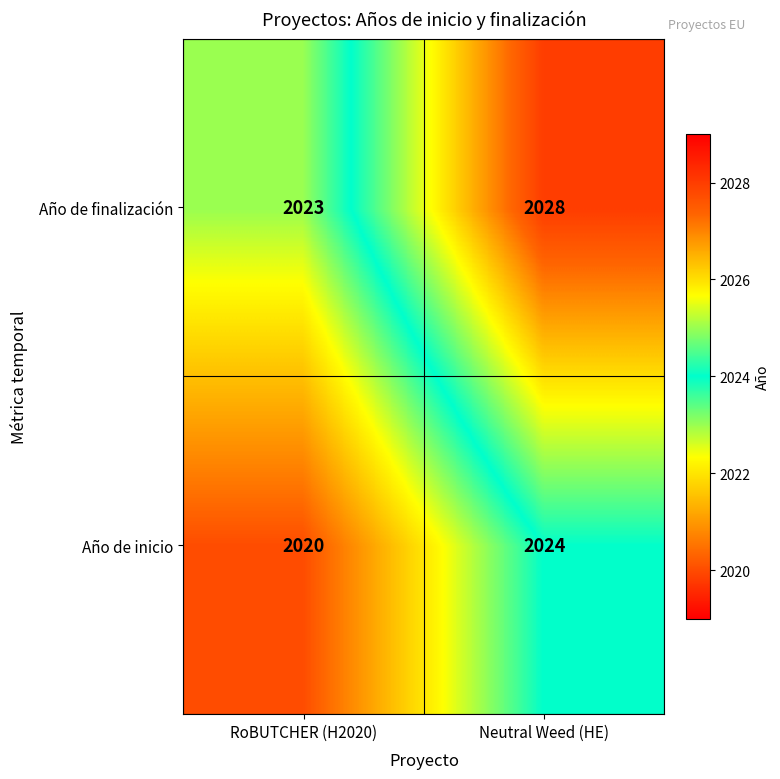

What is the difference between the maximum and minimum values in the Año de finalización series?

5